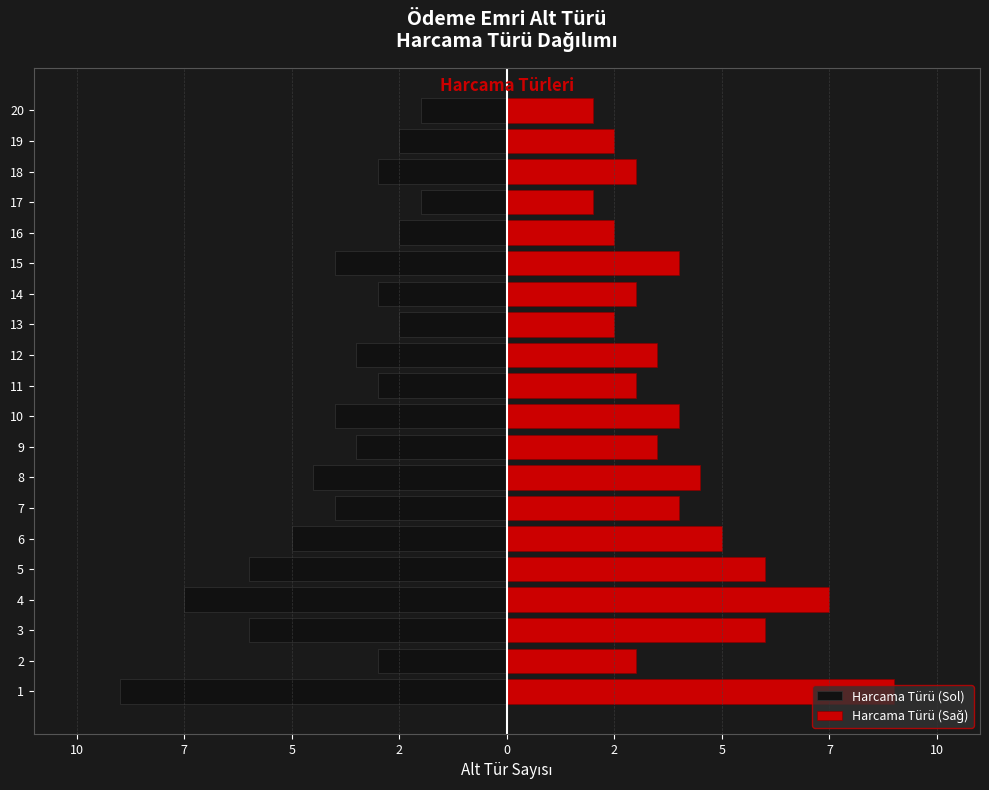

What is the difference between the maximum and minimum values in the Harcama Türü (Sağ) series?

7.0